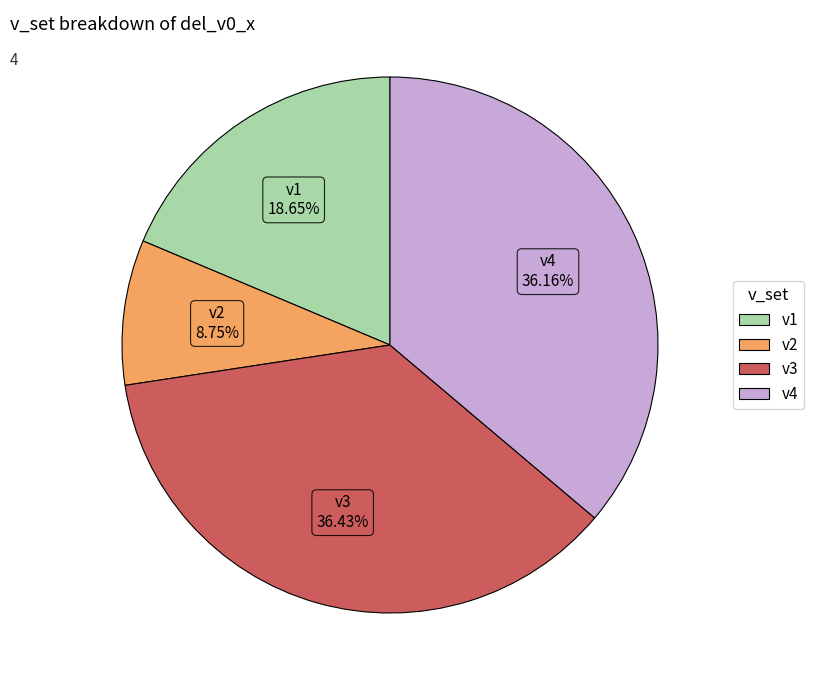

True or false: v2 accounts for 9% of the total.

True